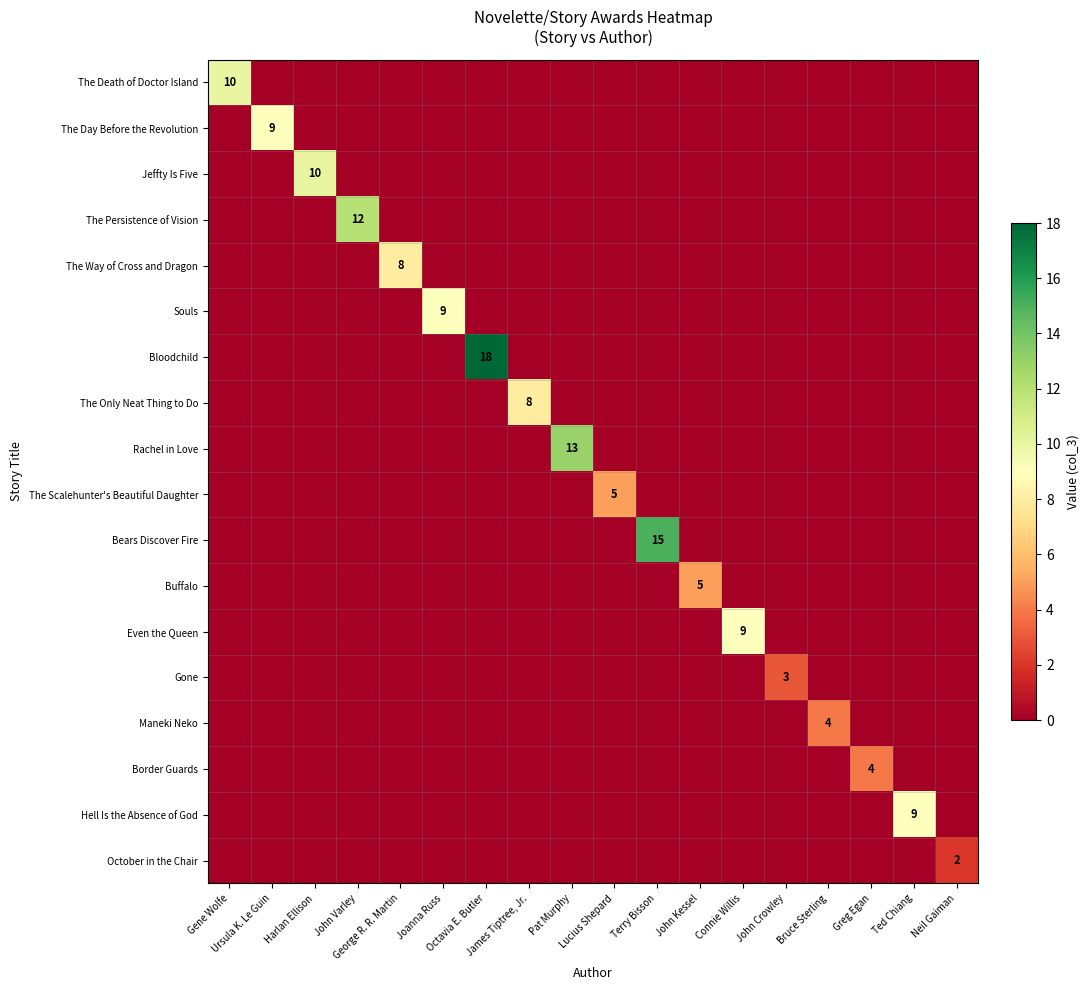

What is the spread (max minus min) of values at Gene Wolfe?

10